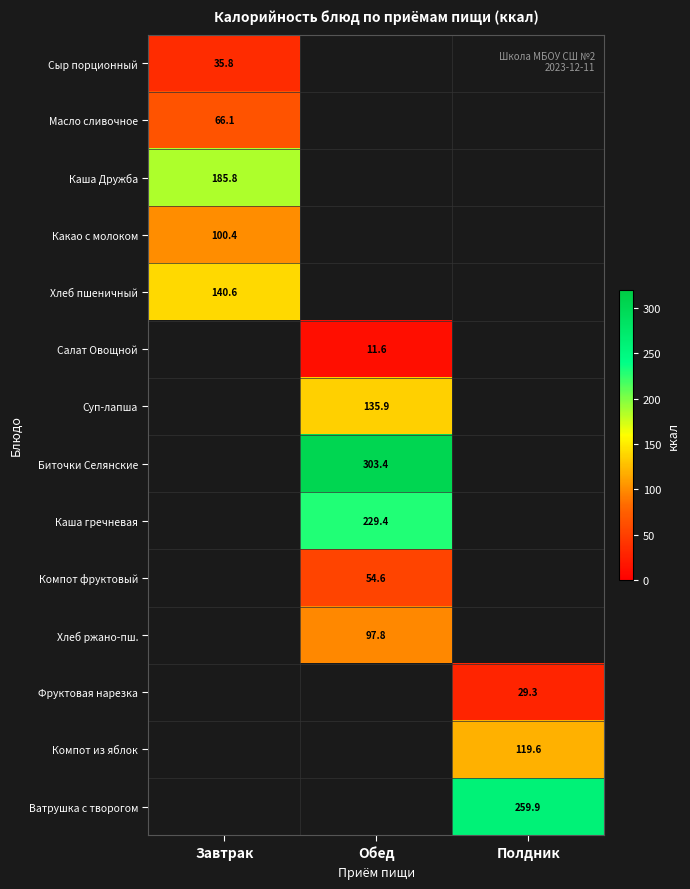

True or false: Хлеб ржано-пш. has a value of 97.8 at Обед.

True